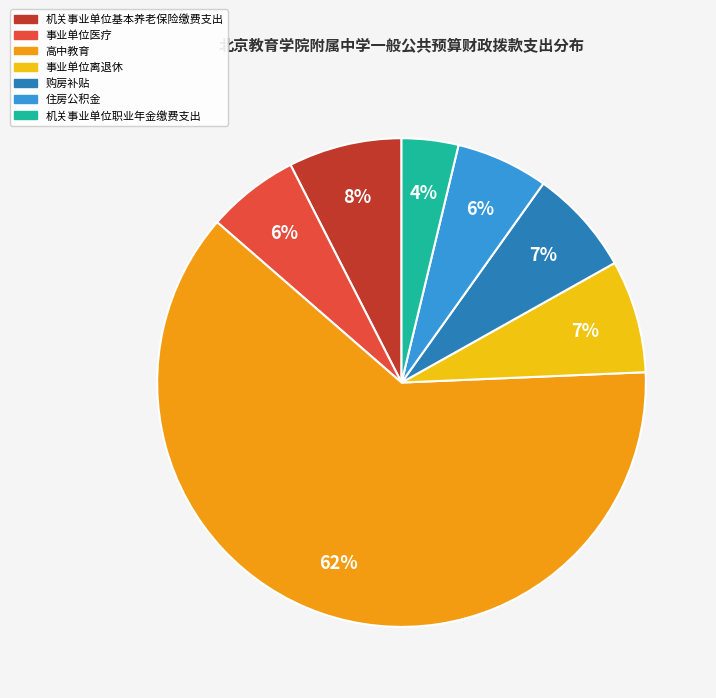

Do 机关事业单位职业年金缴费支出 and 机关事业单位基本养老保险缴费支出 together represent more than half of the pie?

No